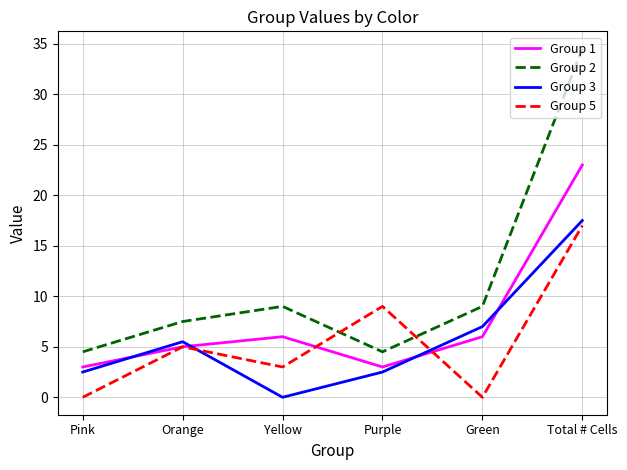

Between which two adjacent categories do Group 5 and Group 3 first intersect?

Orange and Yellow